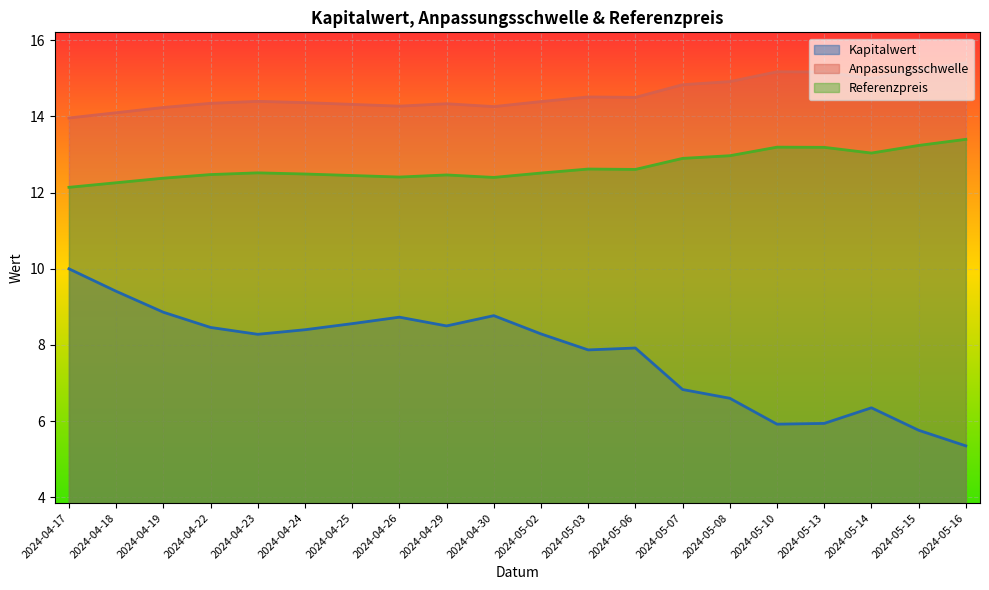

What is the difference between the highest and lowest values at 2024-04-30?

5.5